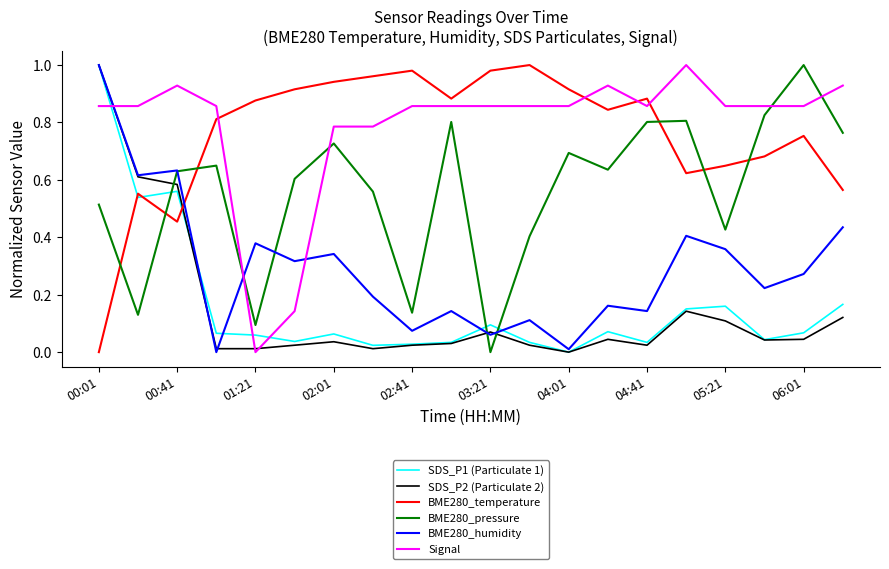

Count the number of categories in the chart.

20